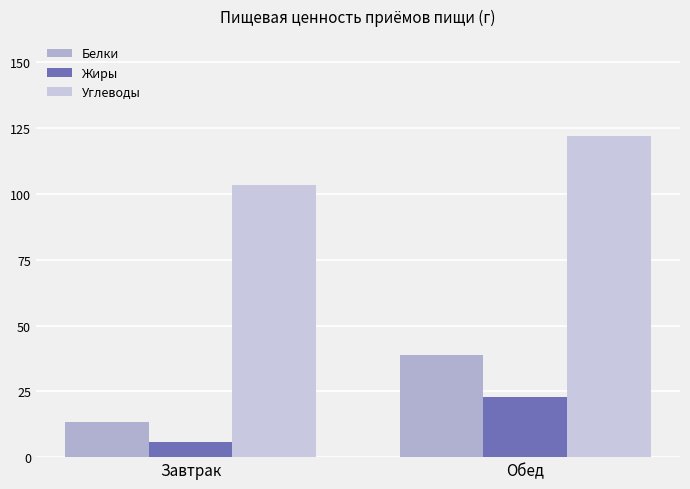

Are the bars horizontal?

No